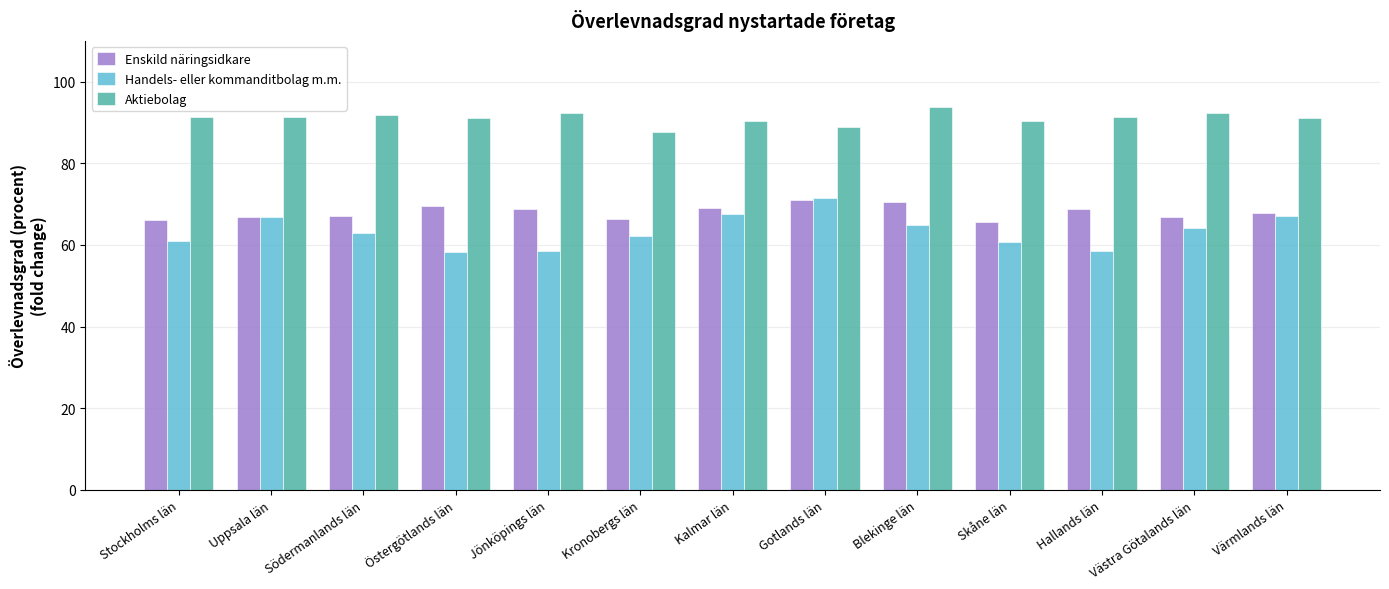

What is the difference between the second highest and minimum values in the Enskild näringsidkare series?

4.7